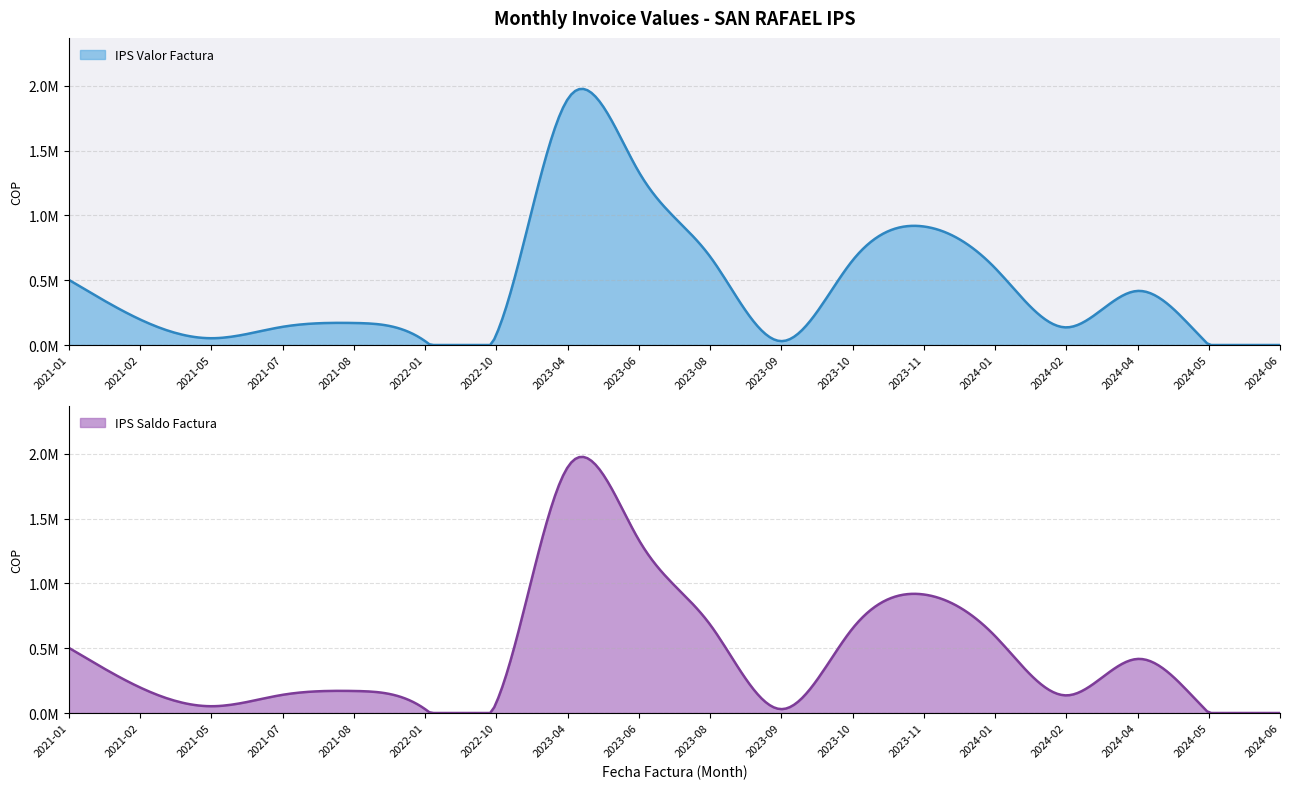

At which label is IPS Valor Factura closest to 948345?

2023-11